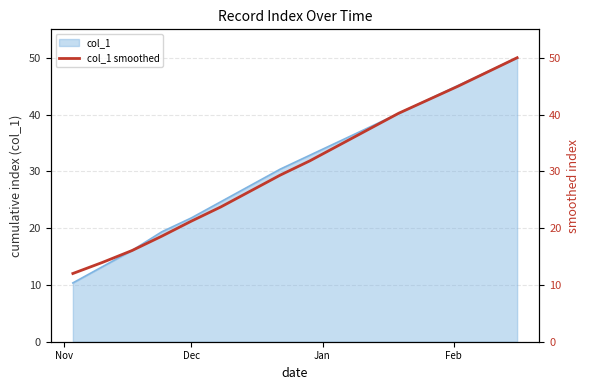

What is the highest value of the col_1 series?

50.0